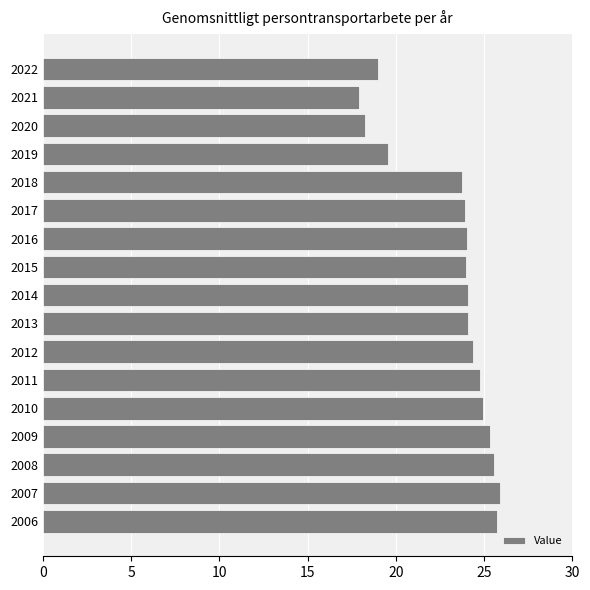

What is the minimum value shown in the chart?

17.9